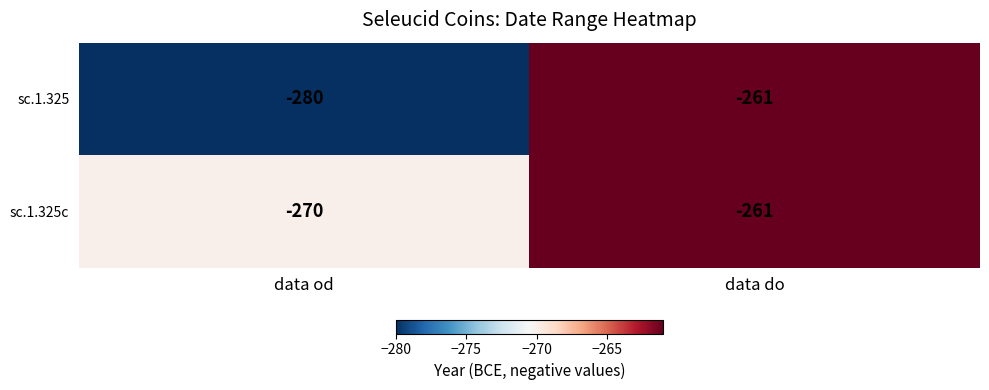

The sc.1.325 series shows -350 at data do. True or false?

False